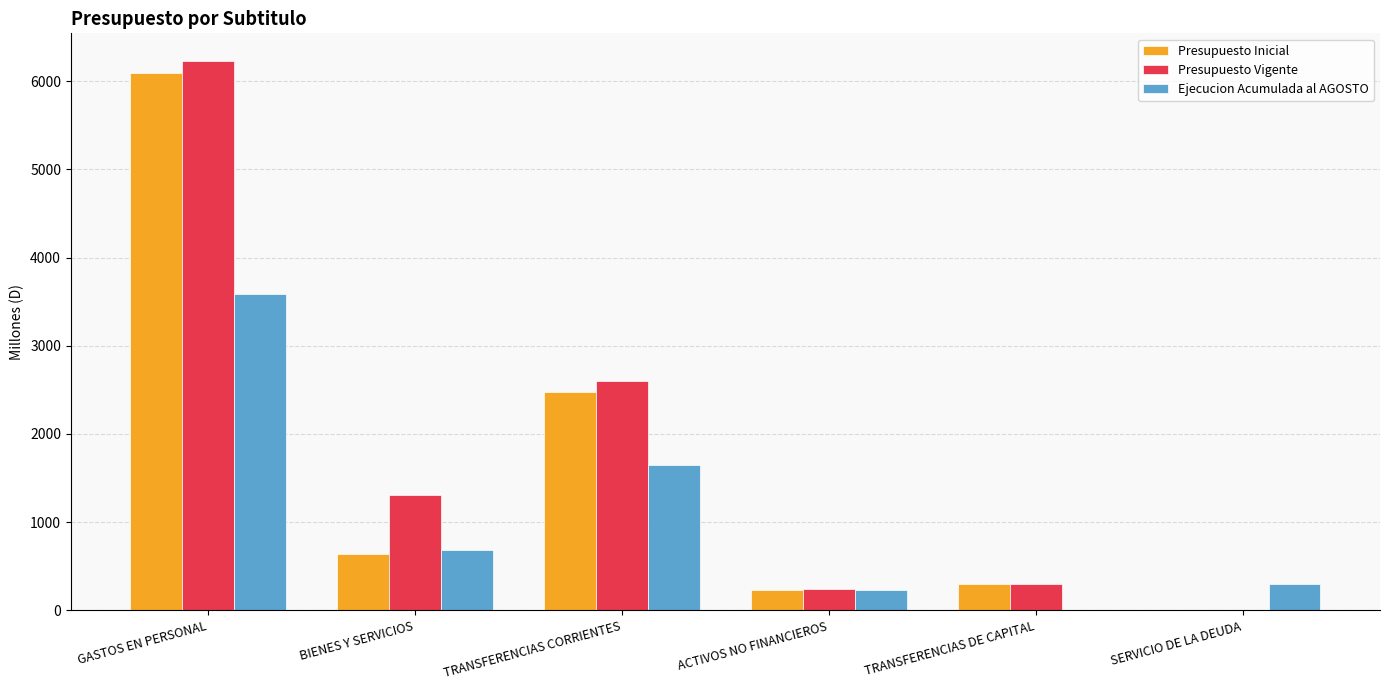

Reading right to left, what are all the values shown in this chart?

Presupuesto Inicial: 0	300	234	2480	637	6096
Presupuesto Vigente: 0	300	241	2600	1308	6229
Ejecucion Acumulada al AGOSTO: 298	0	234	1645	691	3588